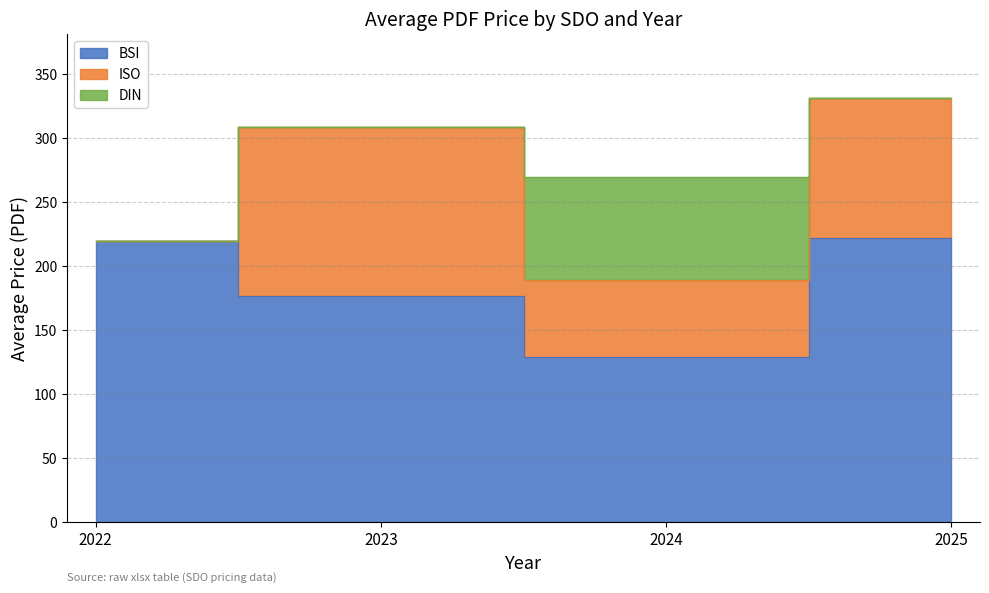

At which category does DIN reach its first local peak?

2024